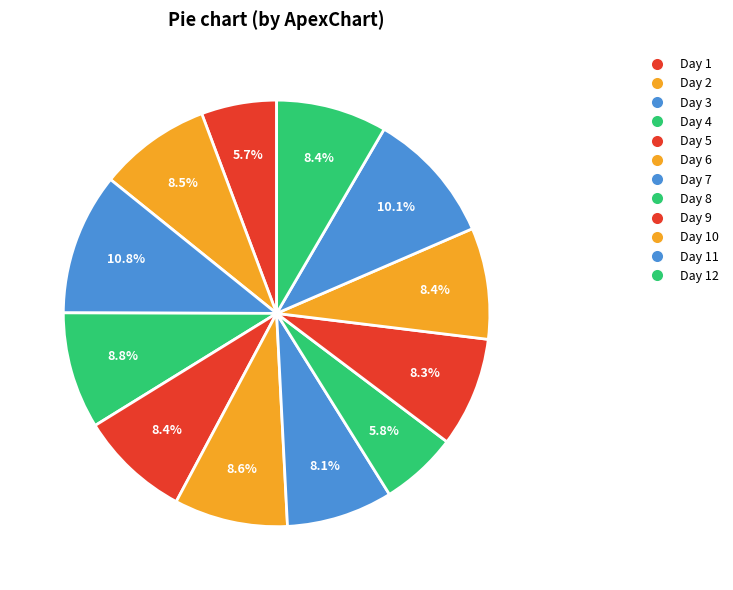

True or false: Day 12 accounts for 8% of the total.

True